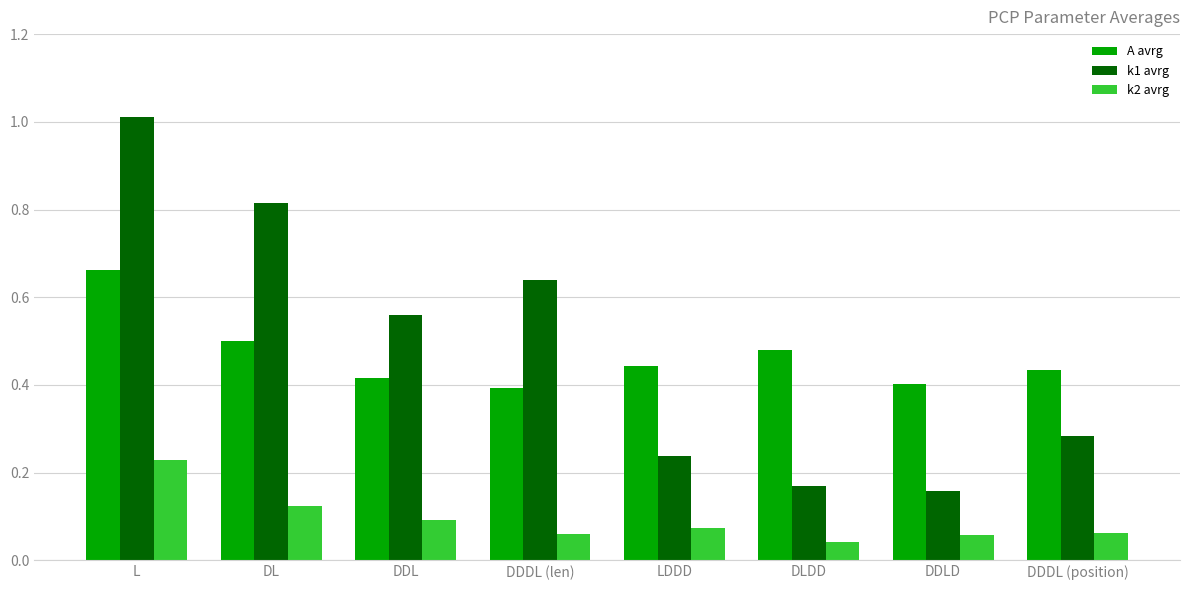

What position from the left is DDLD?

7